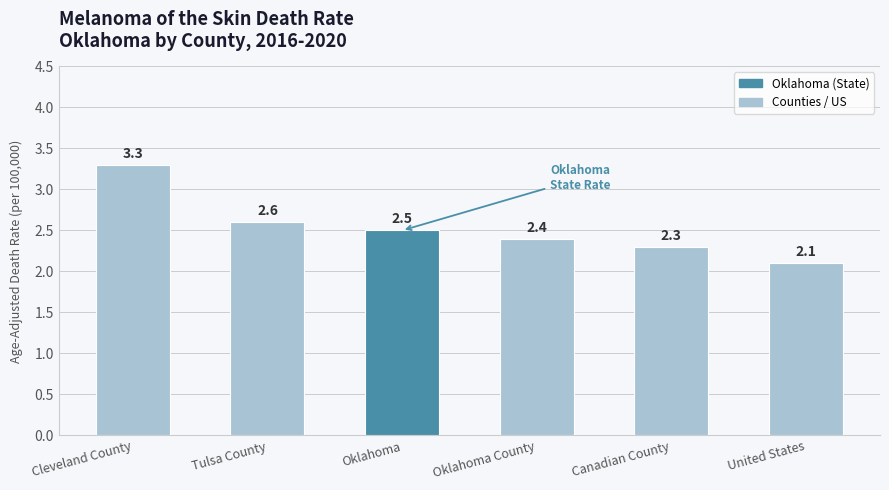

Reading right to left, list all the values displayed in this chart.

2.1	2.3	2.4	2.5	2.6	3.3